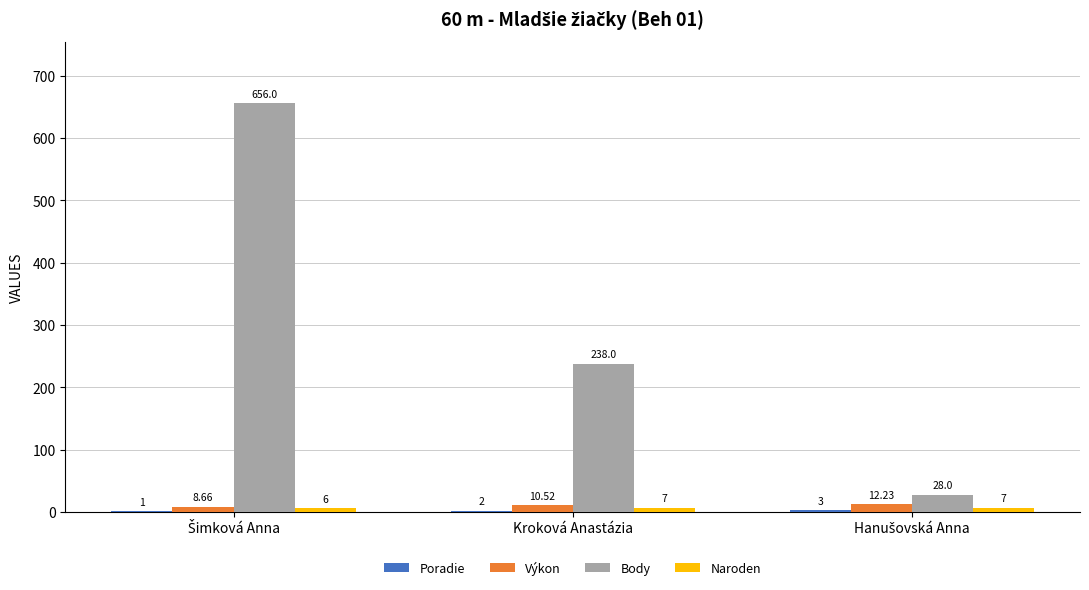

At which label is Body closest to 342?

Kroková Anastázia